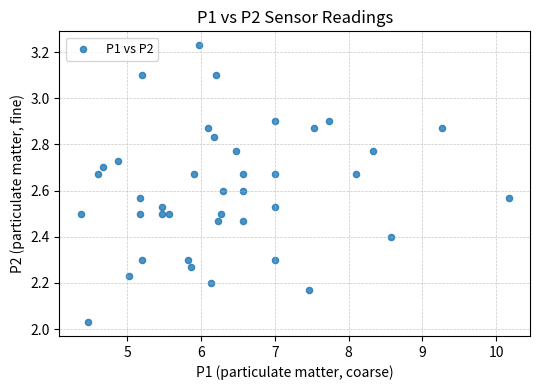

What is the range of Y values (max minus min)?

1.2